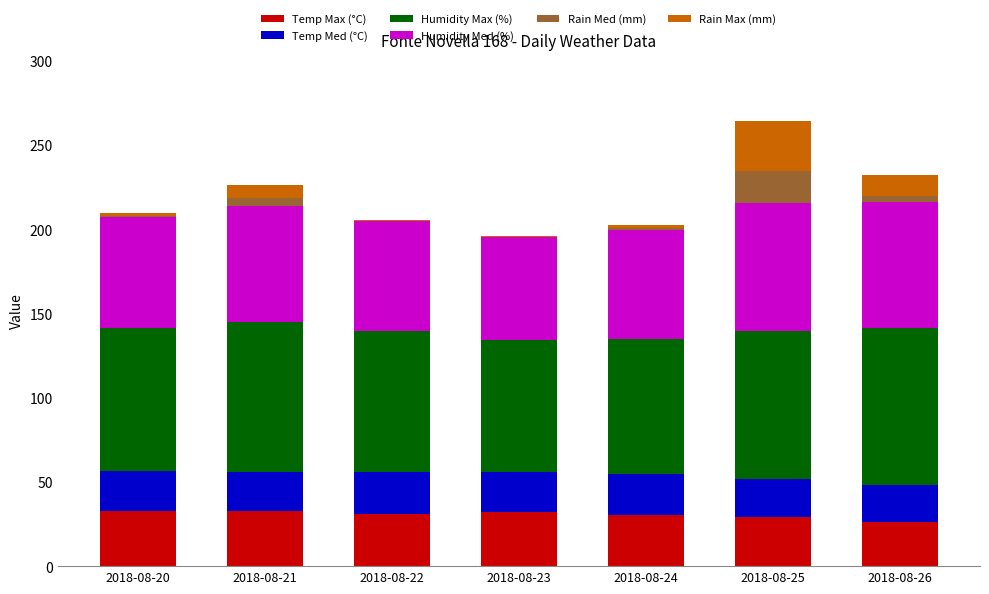

Which series changed the most between 2018-08-24 and 2018-08-26?

Humidity Max (%)